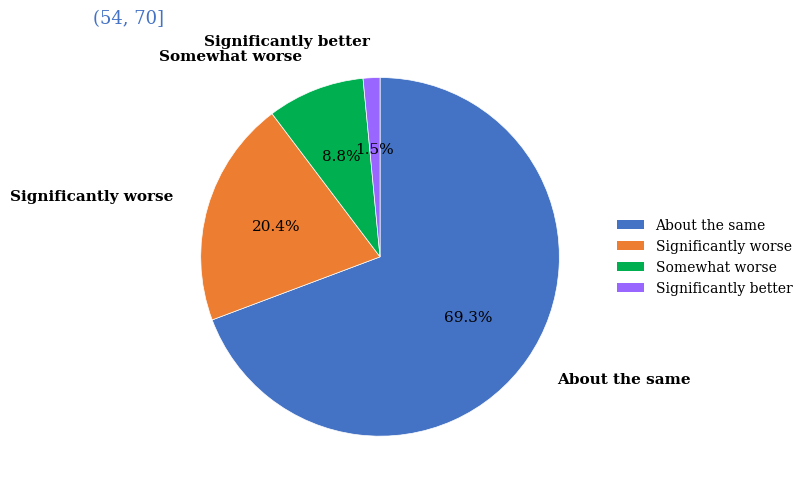

Rank the categories by value from lowest to highest.

Significantly better, Somewhat worse, Significantly worse, About the same